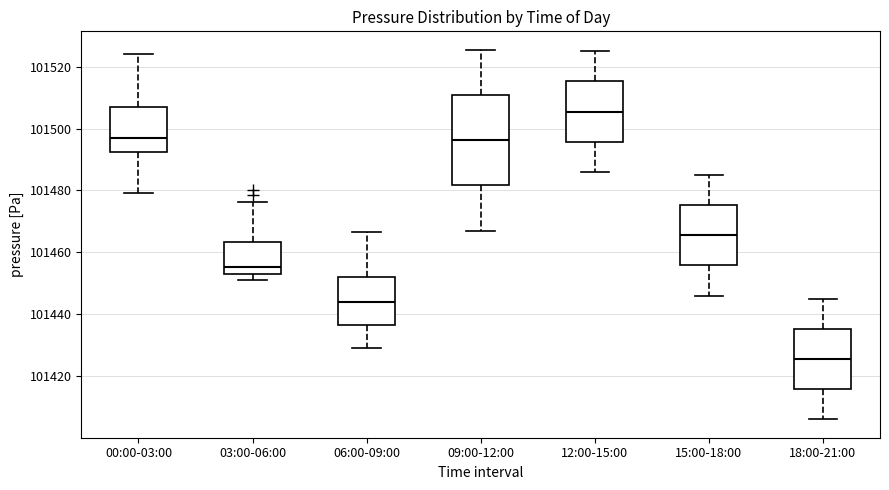

Where is the lower edge of the box for 06:00-09:00 on the y-axis? The values are not printed on the chart, so give them approximately, as read against the axis.

101436